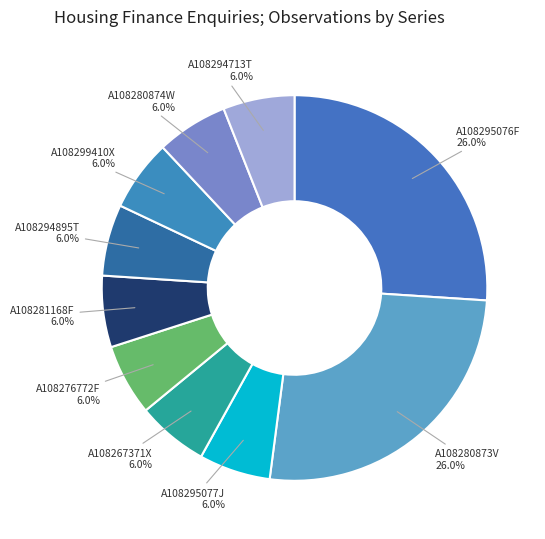

Do A108294713T and A108276772F together represent more than half of the pie?

No